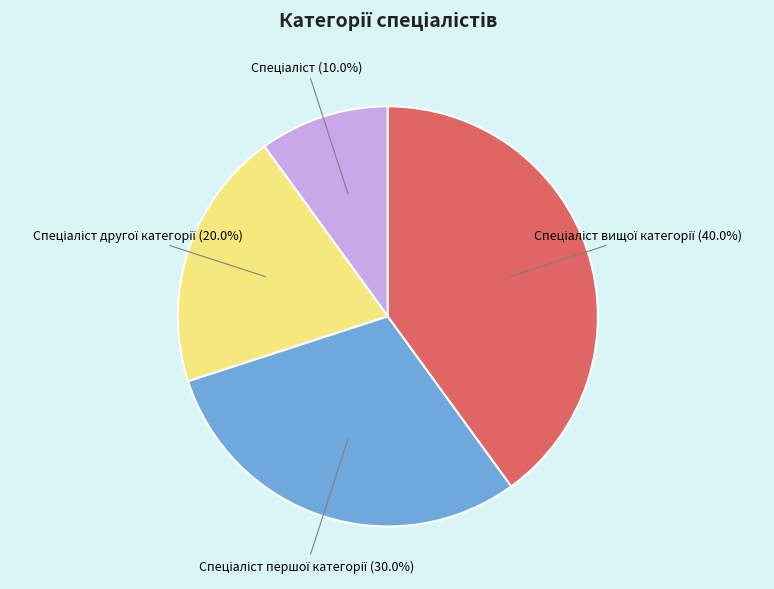

Is there a majority slice in this chart?

No